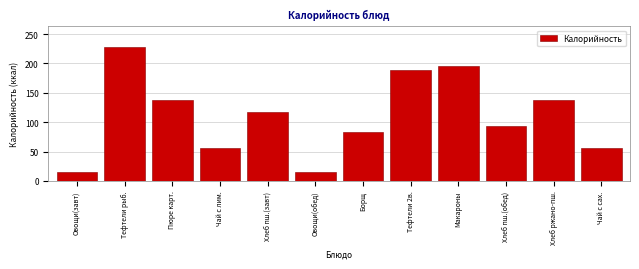

What is the difference between the maximum and second lowest values?

214.4